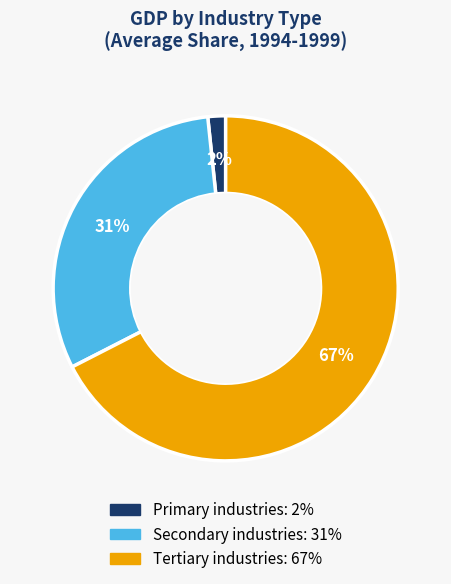

Which has a higher value, Secondary industries or Tertiary industries?

Tertiary industries